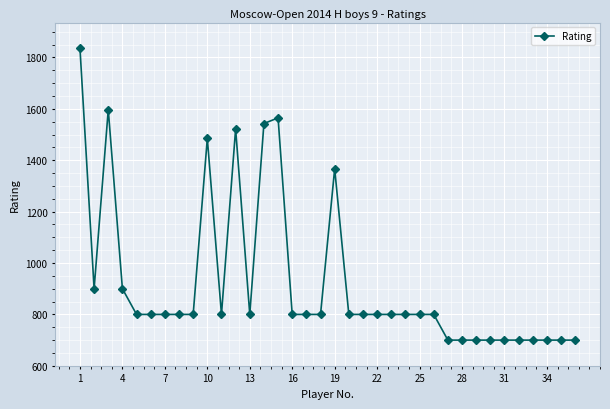

What is the difference between the second highest and second lowest values?

897